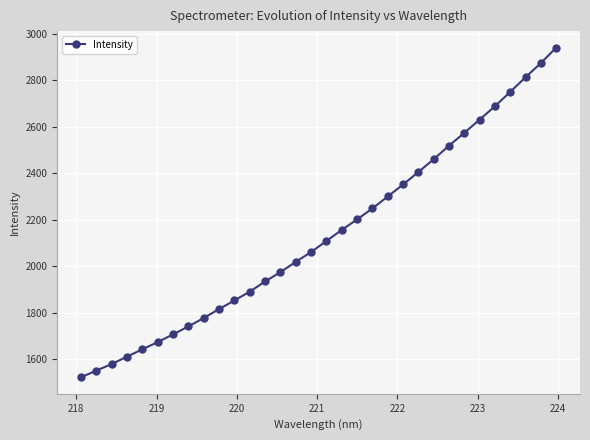

What is the value of the 15th point from the left?

2019.2